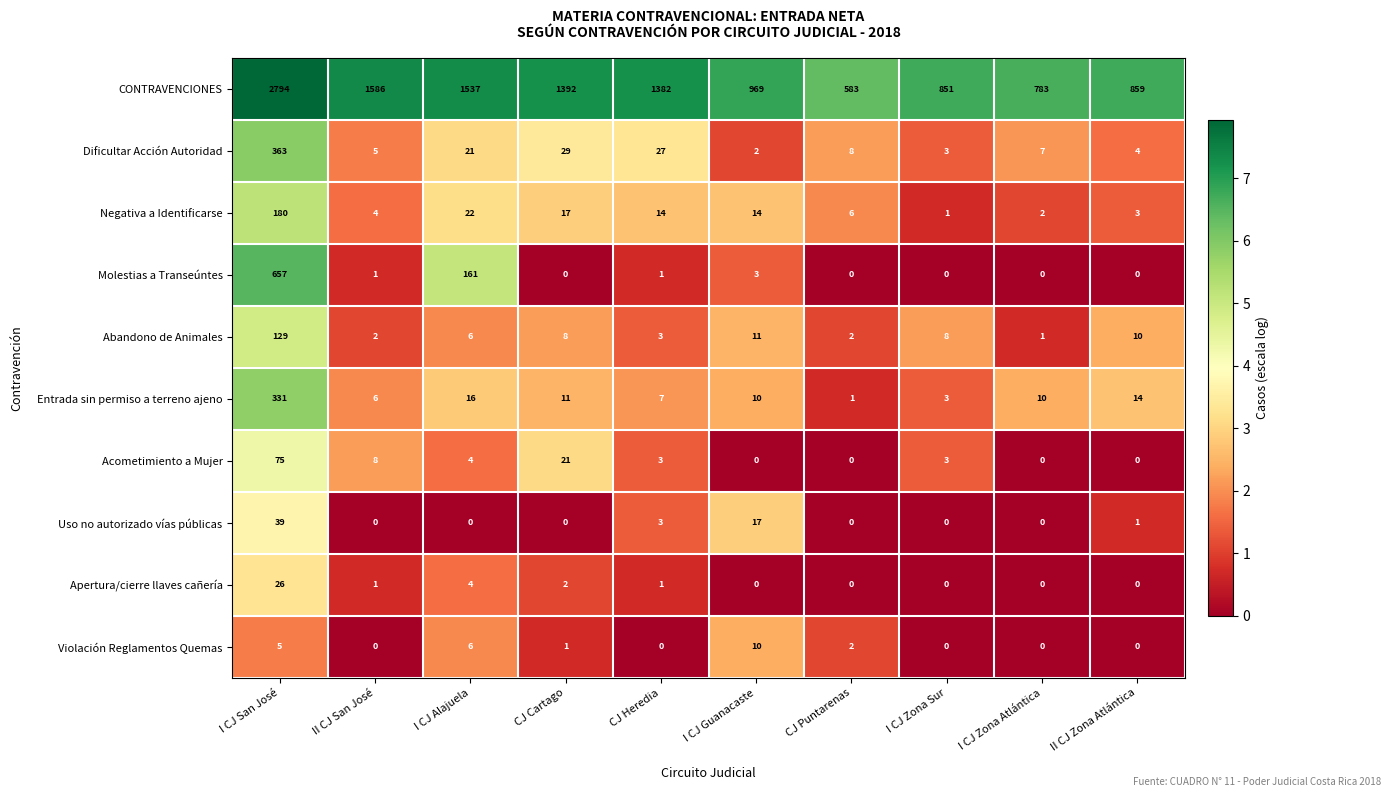

Which series changed the most between CJ Cartago and I CJ Zona Atlántica?

CONTRAVENCIONES